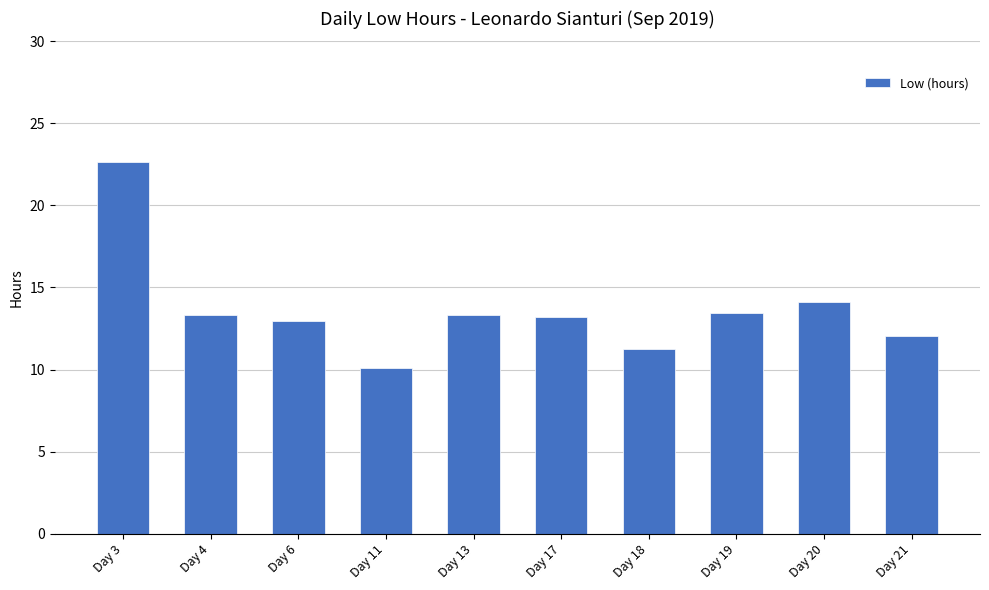

Is it true that the value at Day 6 is 18.2?

False